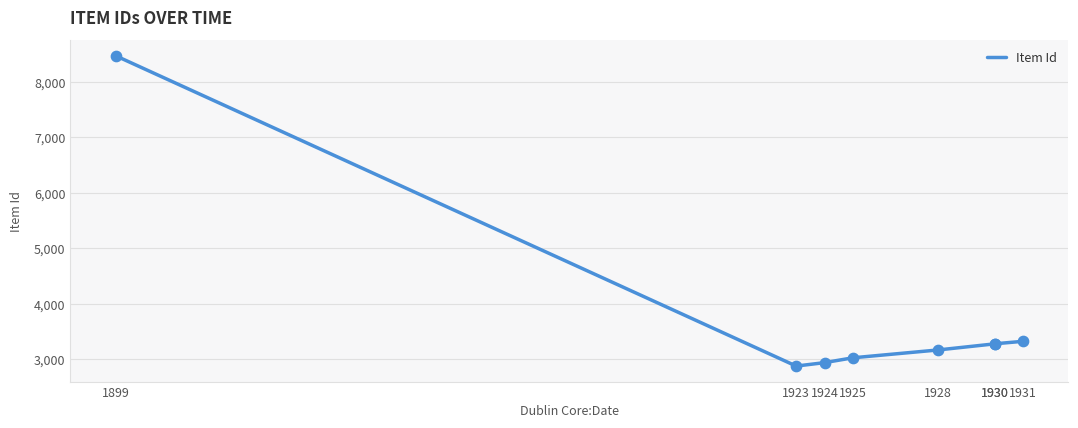

Which has a higher value, 1899 or 1931?

1899